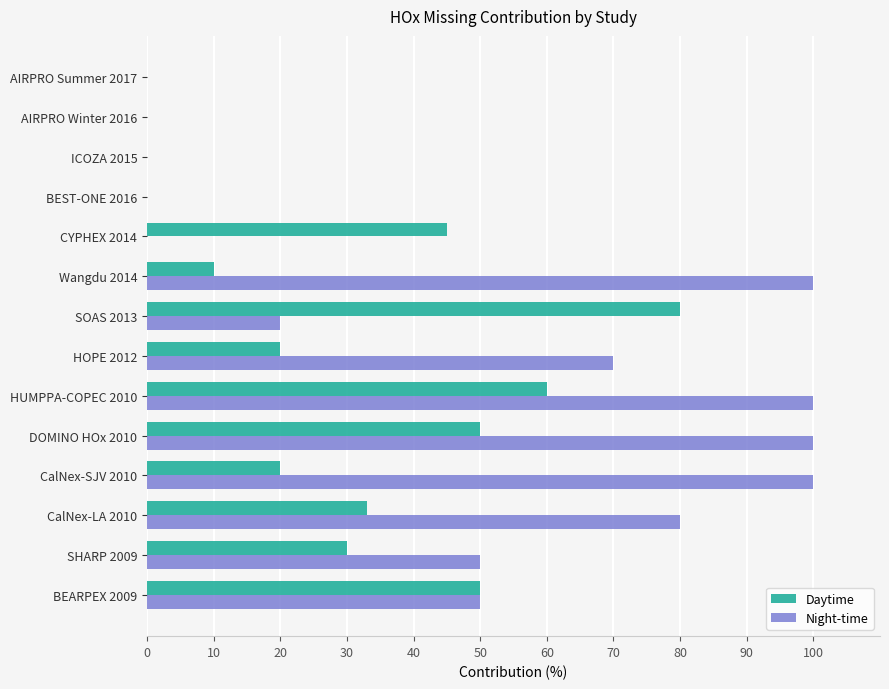

Is it true that Daytime equals 51 at SHARP 2009?

False